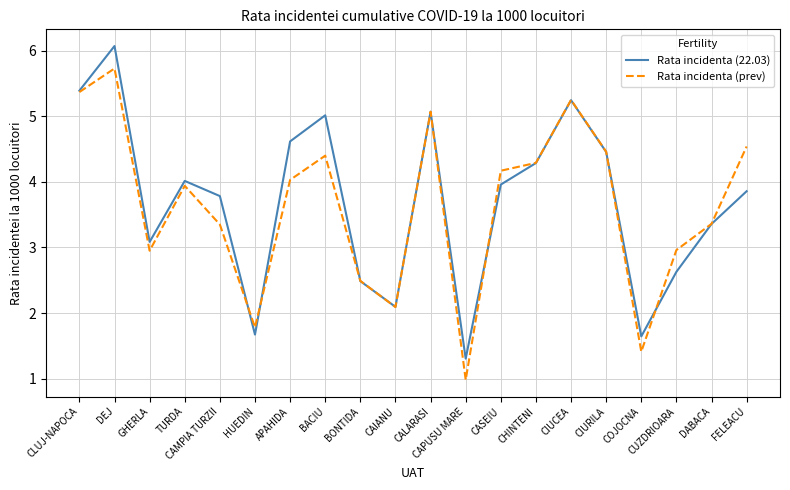

What position from the right is DABACA?

2